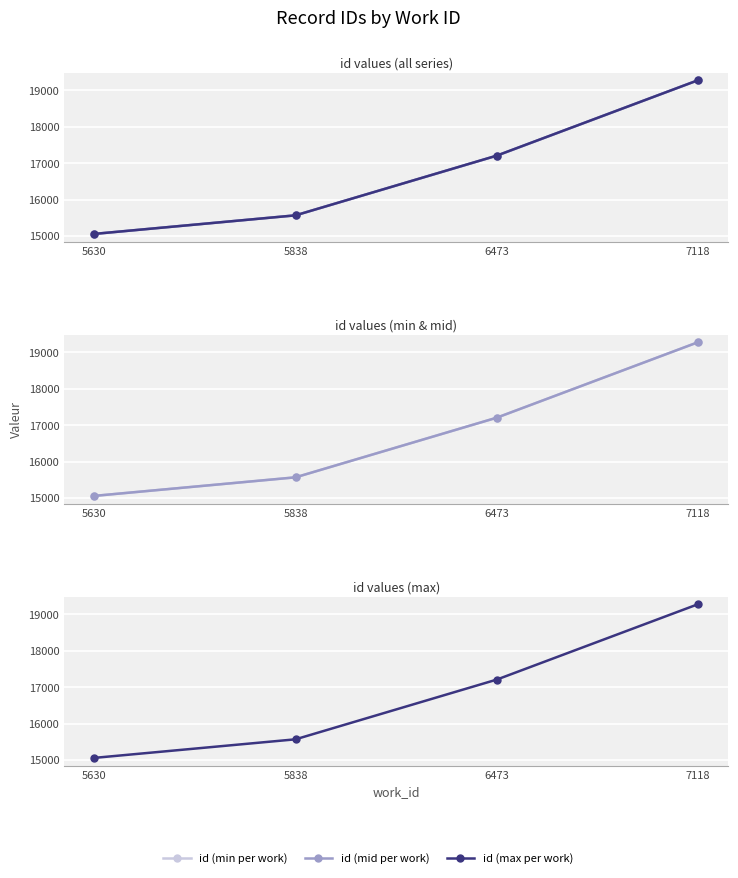

True or false: id (min per work) and id (mid per work) cross at least once.

False